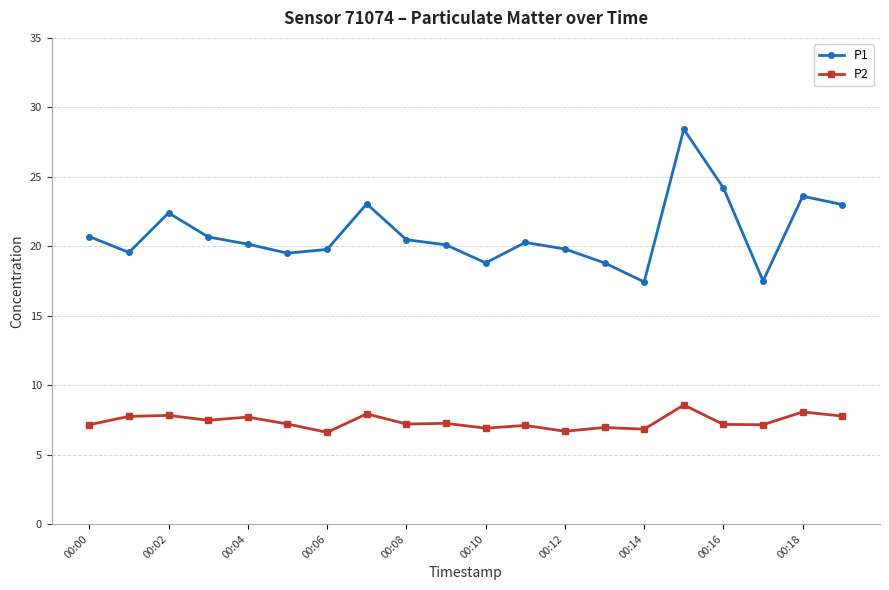

Which series has the largest range (max minus min)?

P1